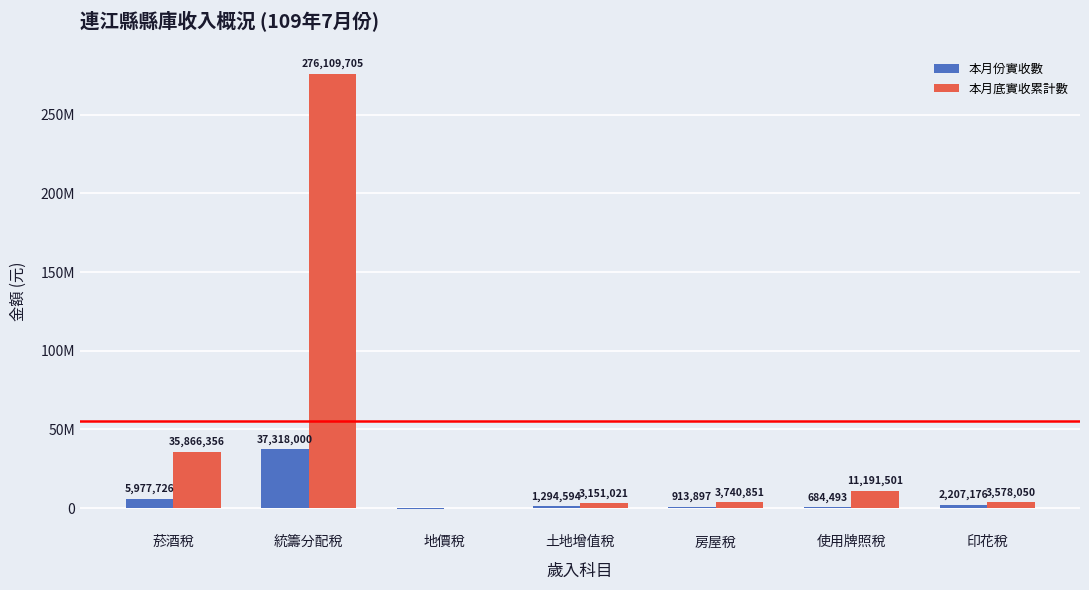

Are the bars horizontal?

No